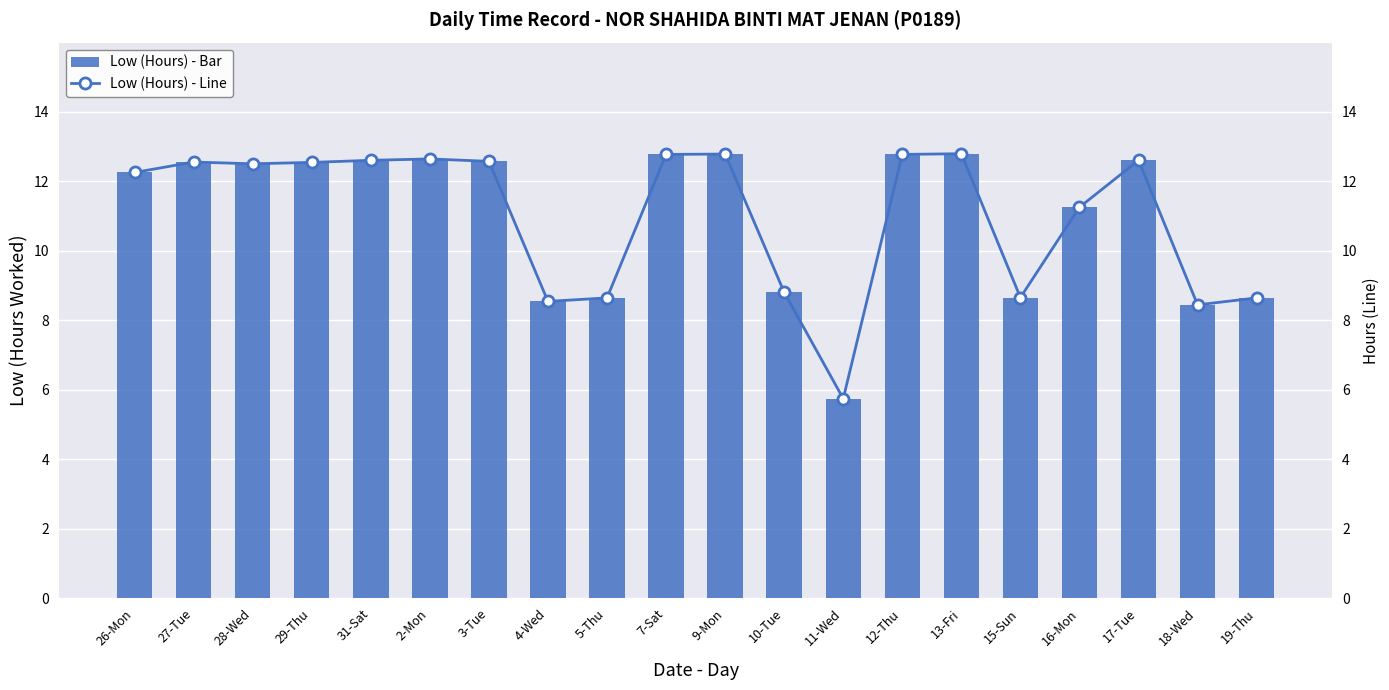

What is the difference between the values at 11-Wed and 10-Tue?

3.1